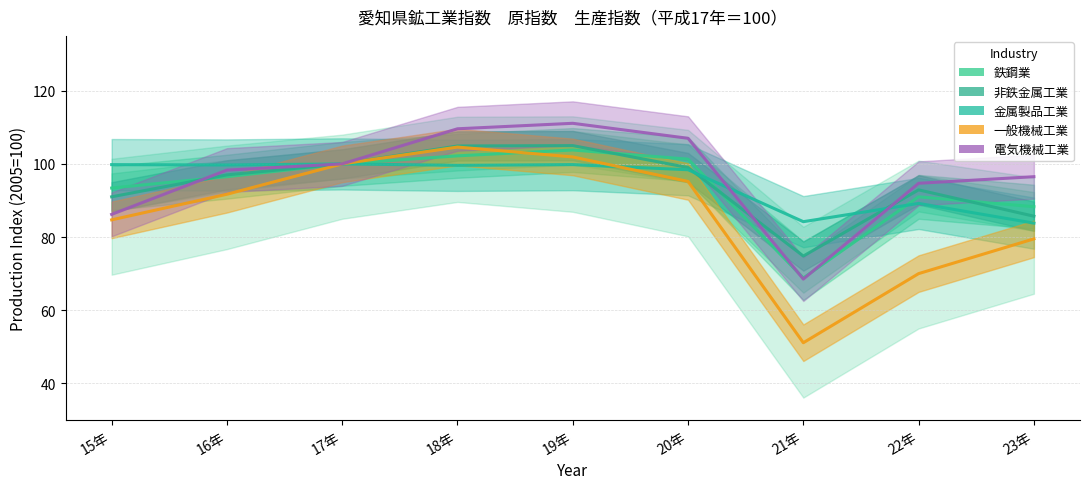

How many intersections are there between 電気機械工業 and 鉄鋼業?

3